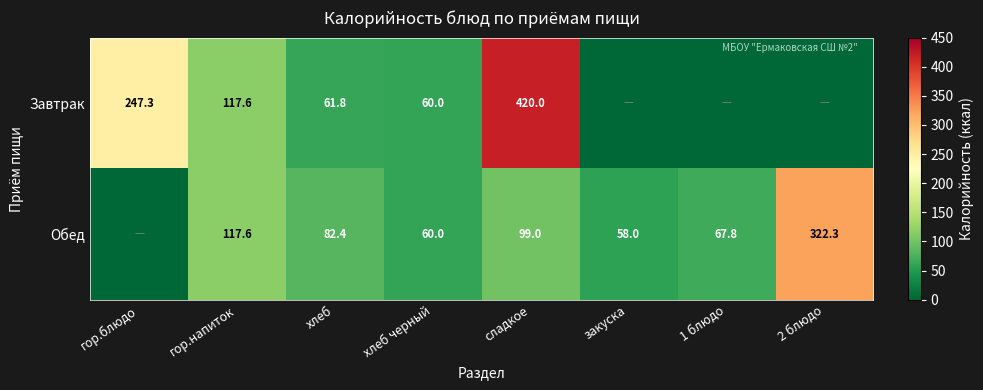

What is the total value across all series at хлеб?

144.2